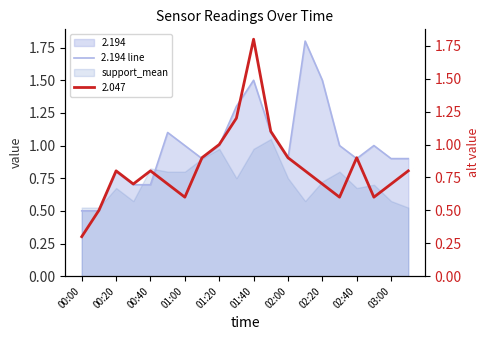

What is the lowest value of the 2.194 line series?

0.5